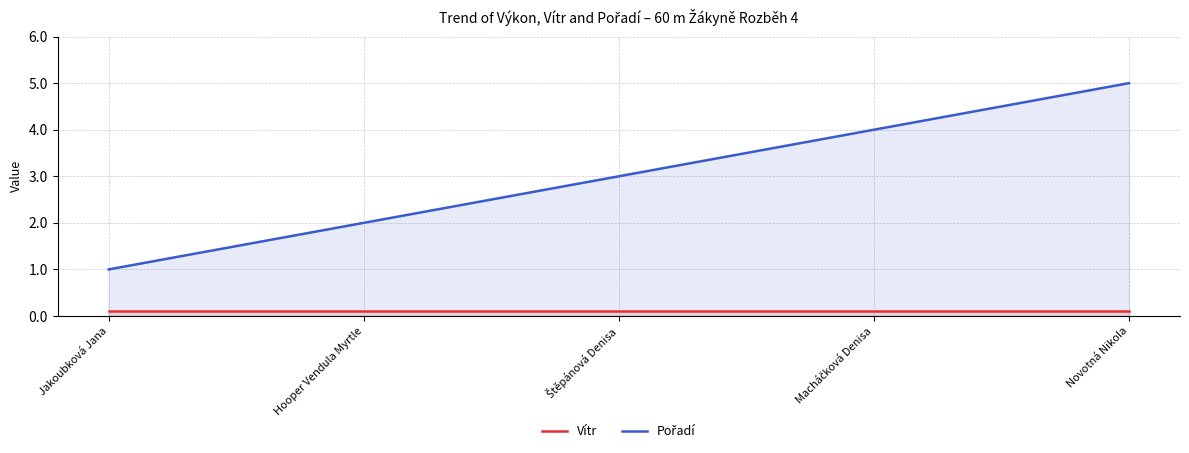

How many data points in Pořadí are above 3?

2